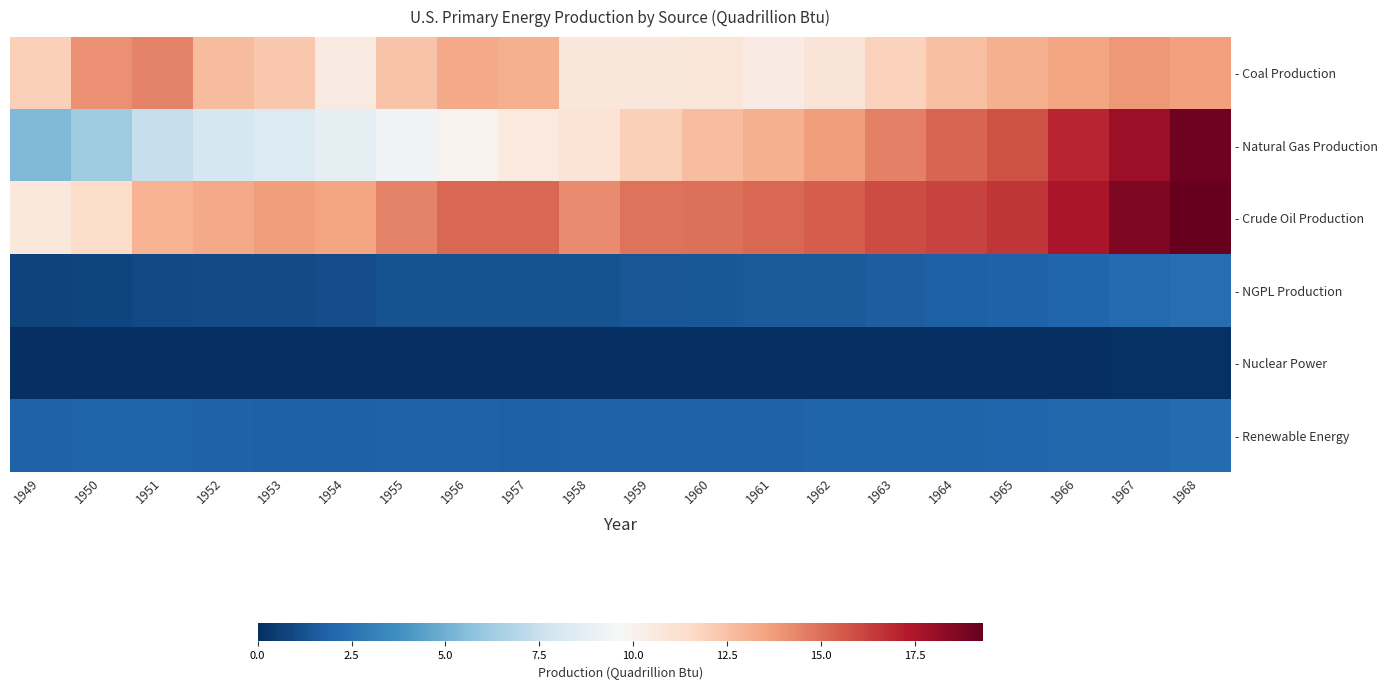

Between 1953 and 1968, which is larger?

1968